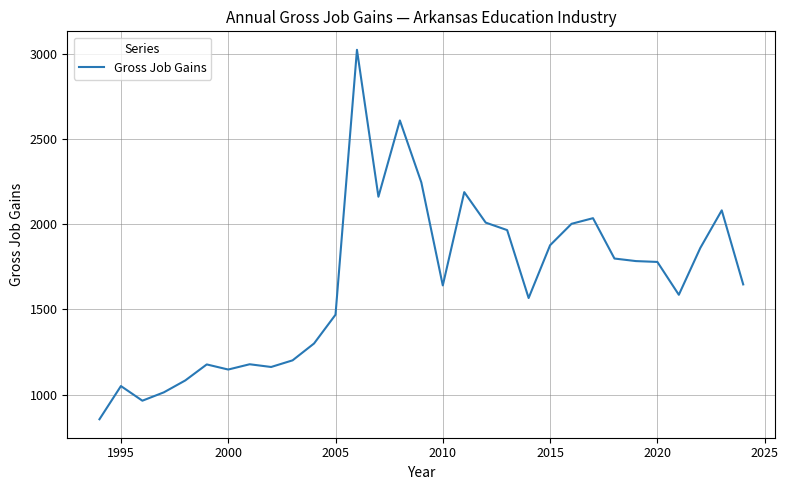

What is the minimum value shown in the chart?

855